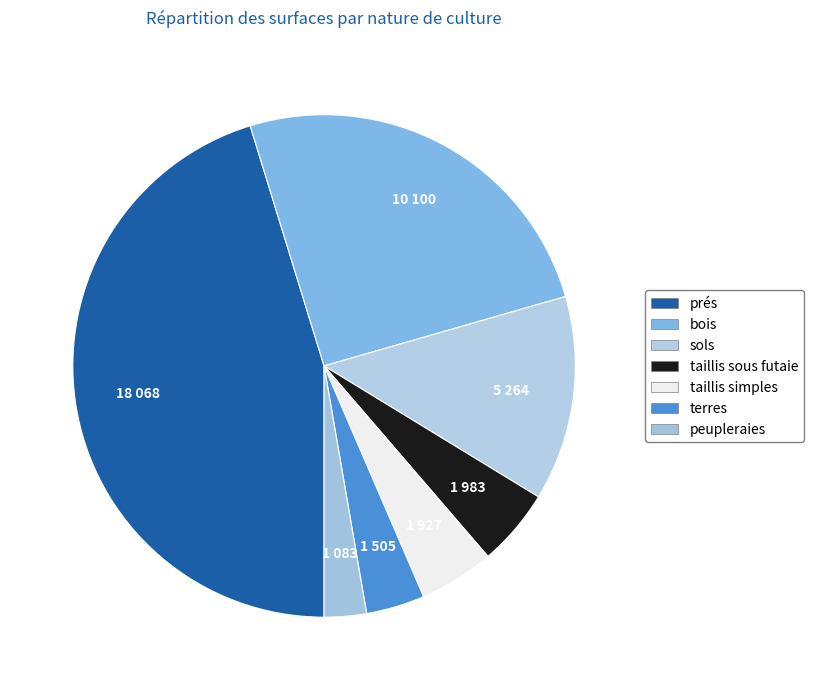

How many segments does this pie chart have?

7